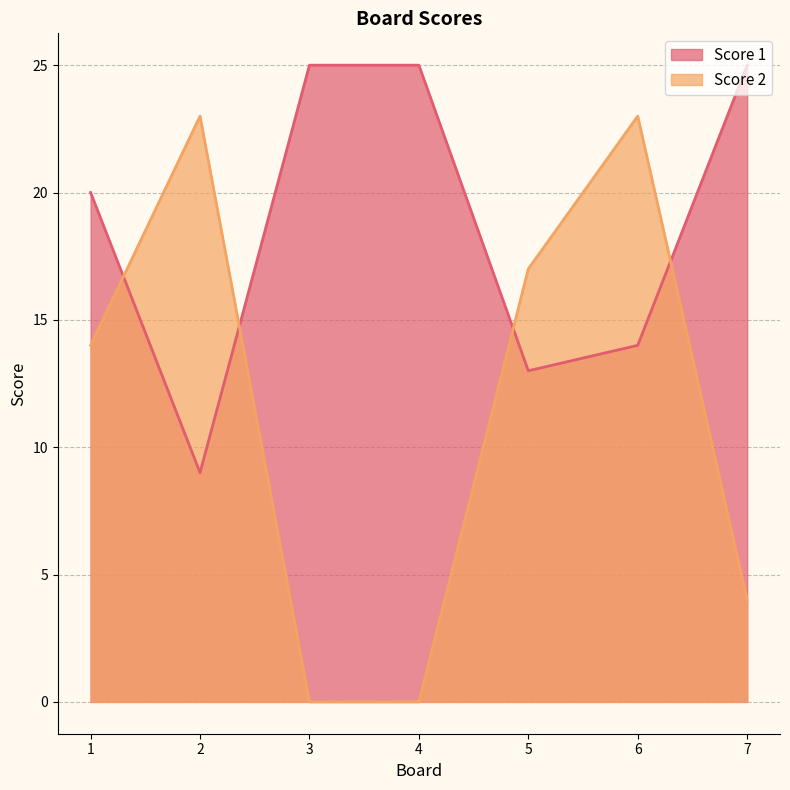

At which category is the sum across all series the highest?

6